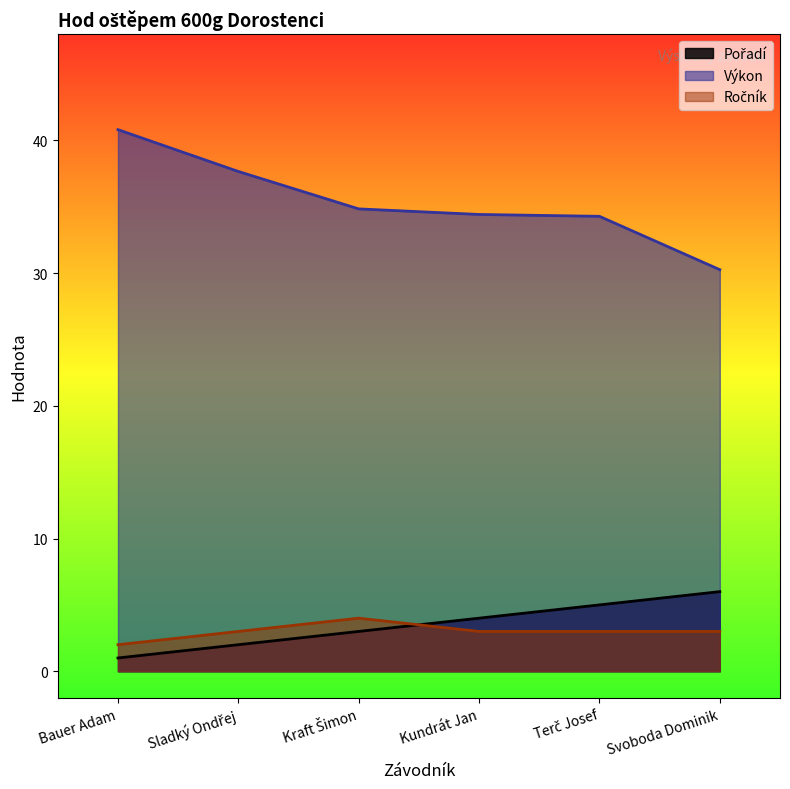

Read the Pořadí value at Terč Josef.

5.0